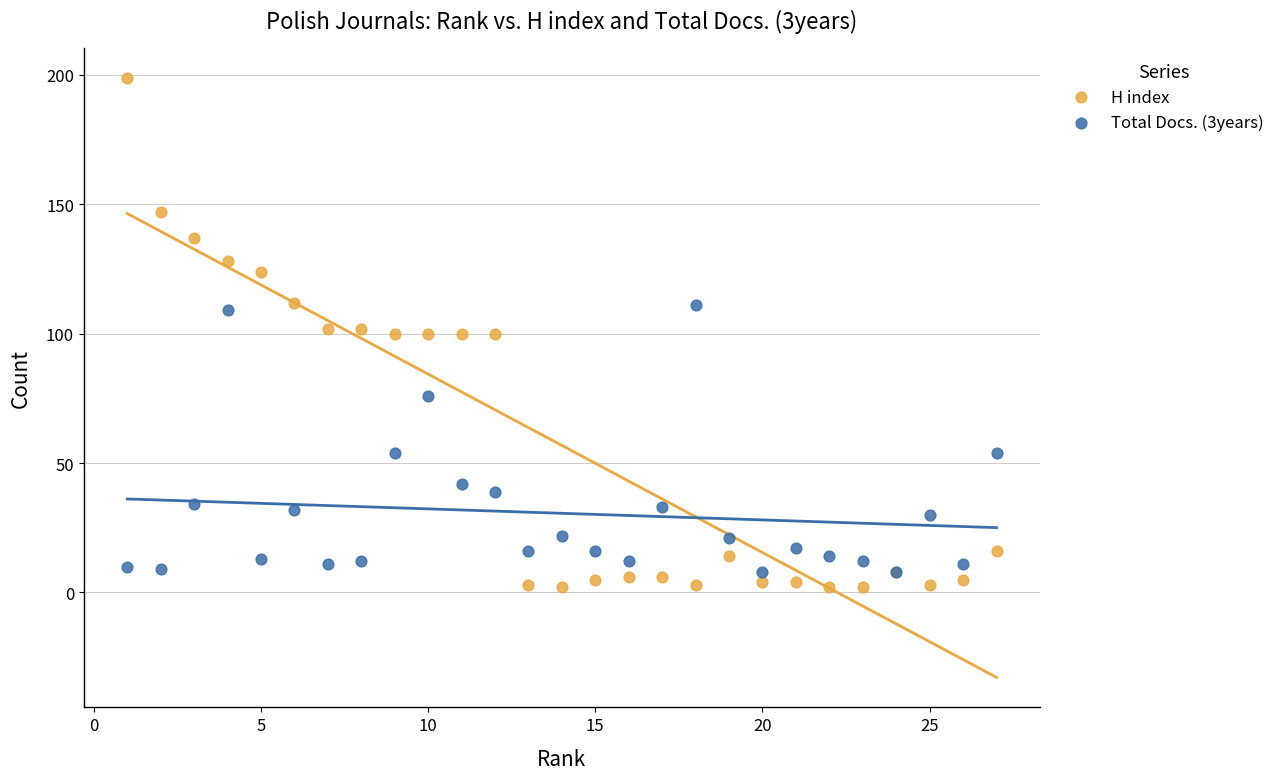

Which series contains the highest Y value?

H index